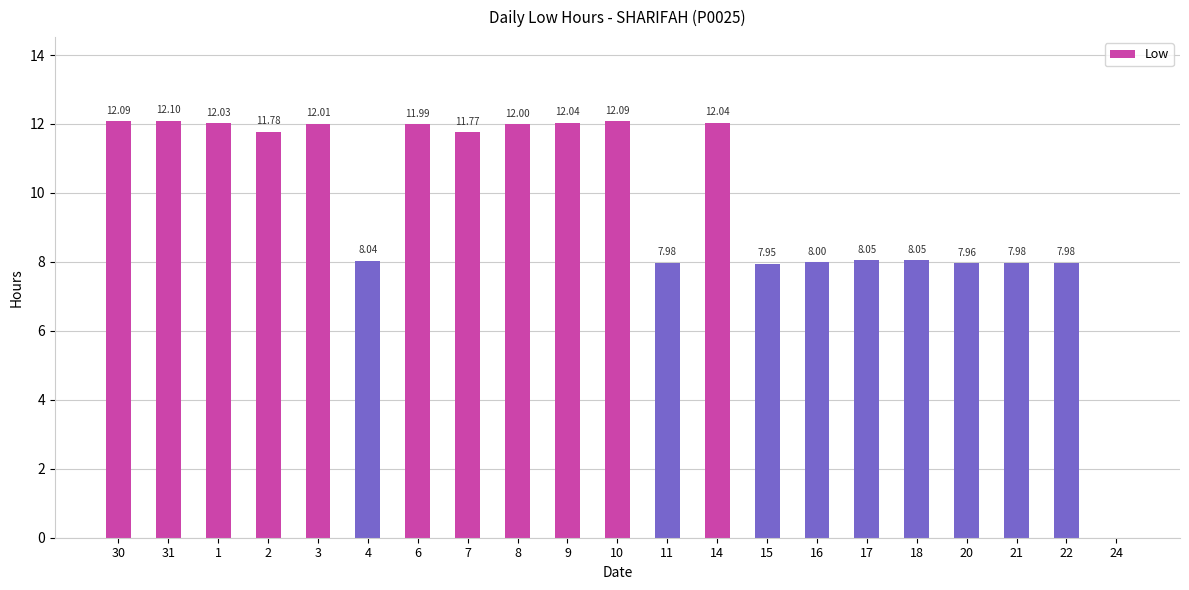

What is the sum of all values?

203.9